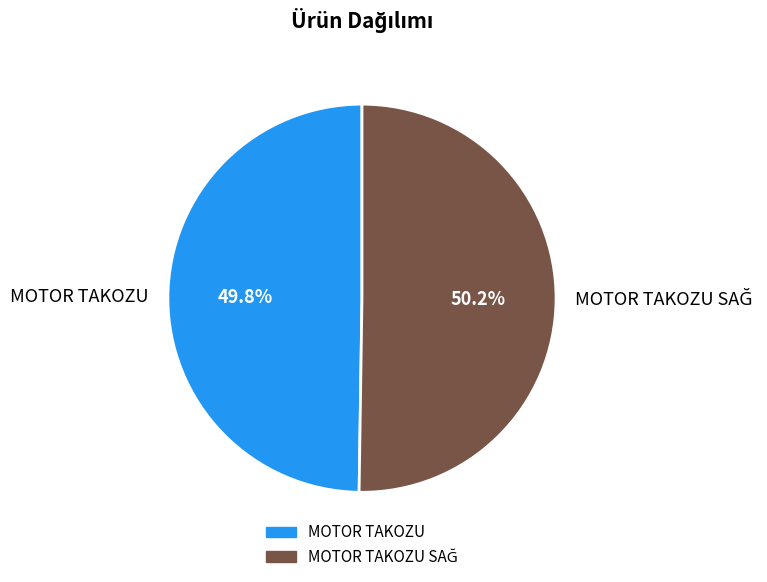

What percentage is NOT represented by MOTOR TAKOZU?

50.2%